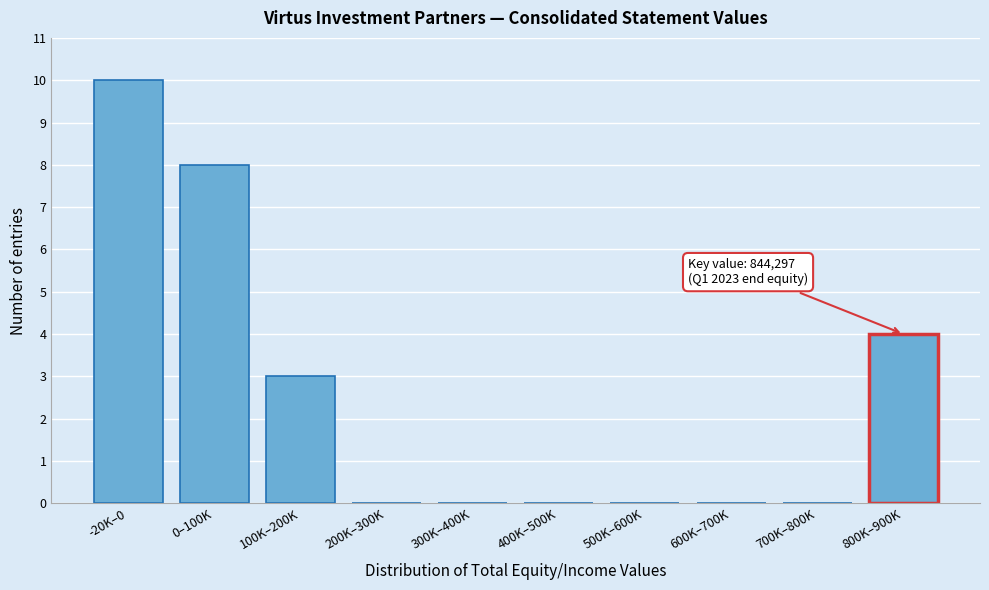

Reading left to right, extract all data points from this chart.

-20K–0=10	0–100K=8	100K–200K=3	200K–300K=0	300K–400K=0	400K–500K=0	500K–600K=0	600K–700K=0	700K–800K=0	800K–900K=4